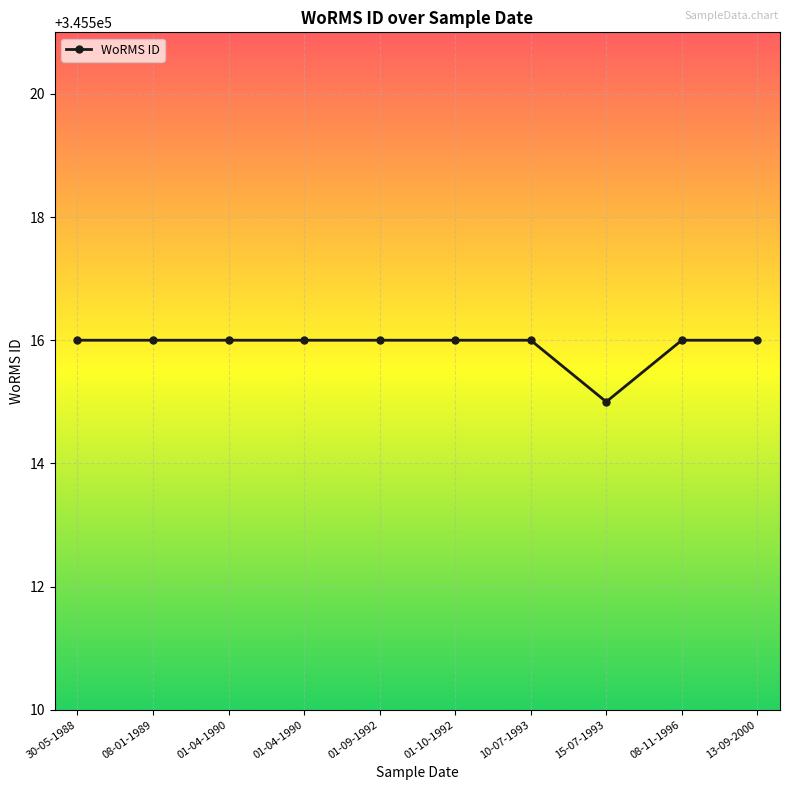

Where is the data nearest to the value 345515?

15-07-1993